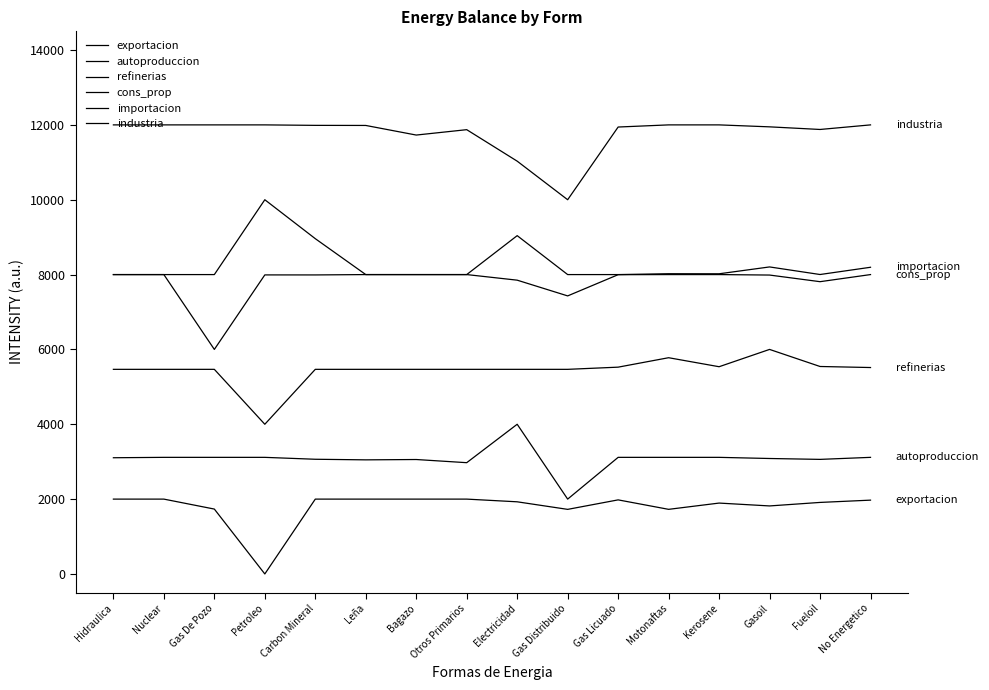

Is it true that importacion equals 2582.2 at Otros Primarios?

False